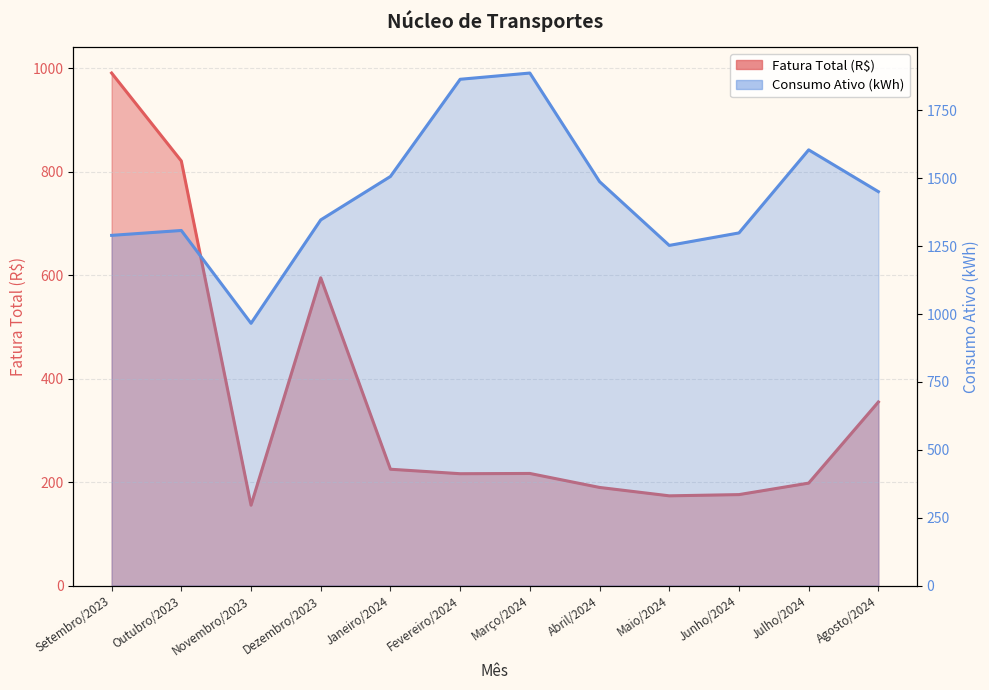

List the labels in order of Fatura Total (R$) value, largest first.

Setembro/2023, Outubro/2023, Dezembro/2023, Agosto/2024, Janeiro/2024, Março/2024, Fevereiro/2024, Julho/2024, Abril/2024, Junho/2024, Maio/2024, Novembro/2023